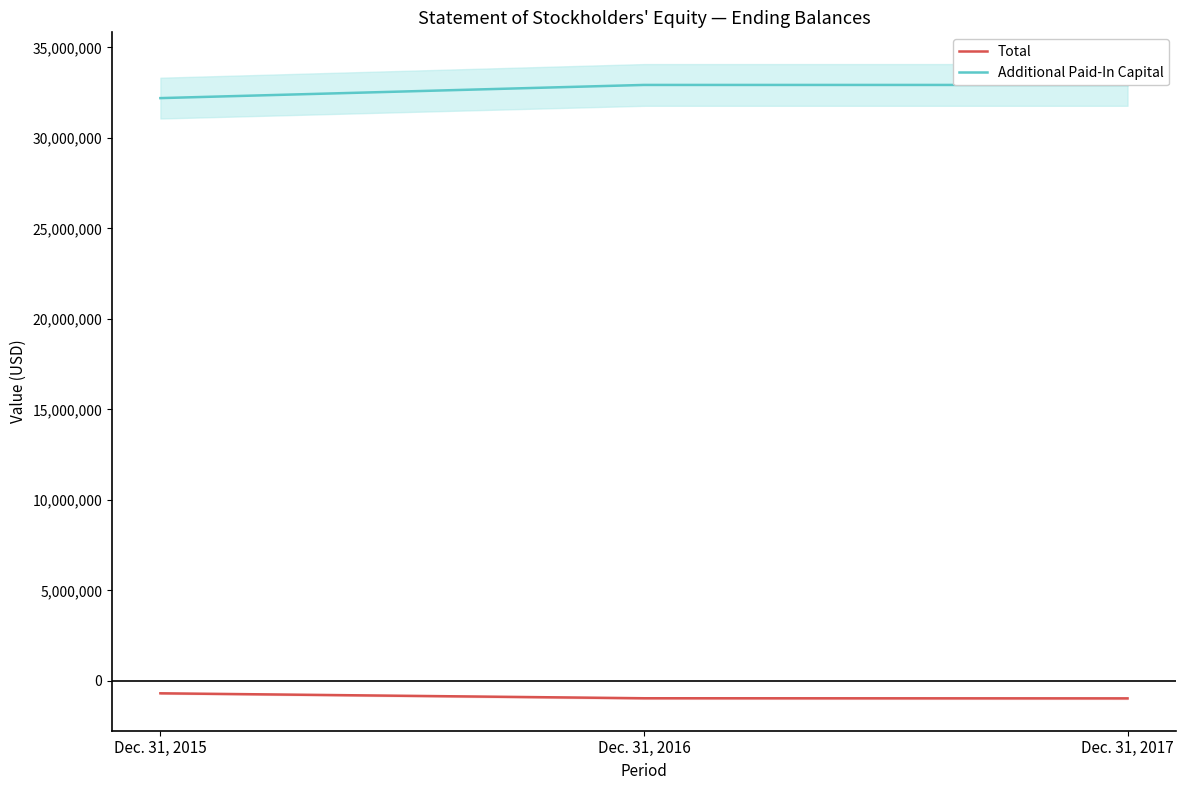

What is the difference between the highest and lowest values at Dec. 31, 2016?

33887734